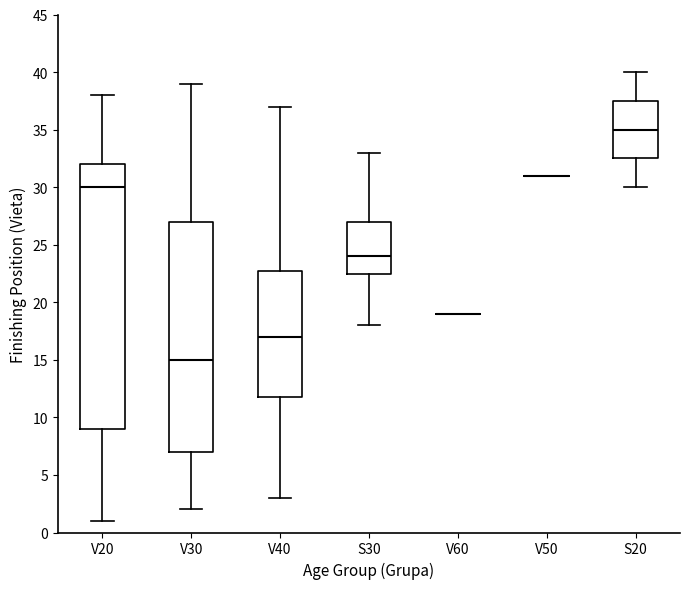

Reading left to right, transcribe this box plot: for each box, give where its median line is, the range the box spans, and where its two whiskers end, as read against the y-axis. The values are not printed on the chart, so give them approximately, as read against the axis.

V20: median 30.0, box 9.0 to 32.0, whiskers 1.0 to 38.0
V30: median 15.0, box 7.0 to 27.0, whiskers 2.0 to 39.0
V40: median 17.0, box 12.0 to 23.0, whiskers 3.0 to 37.0
S30: median 24.0, box 22.5 to 27.0, whiskers 18.0 to 33.0
V60: box collapsed to a line at 19.0, whiskers 19.0 to 19.0
V50: box collapsed to a line at 31.0, whiskers 31.0 to 31.0
S20: median 35.0, box 32.5 to 37.5, whiskers 30.0 to 40.0